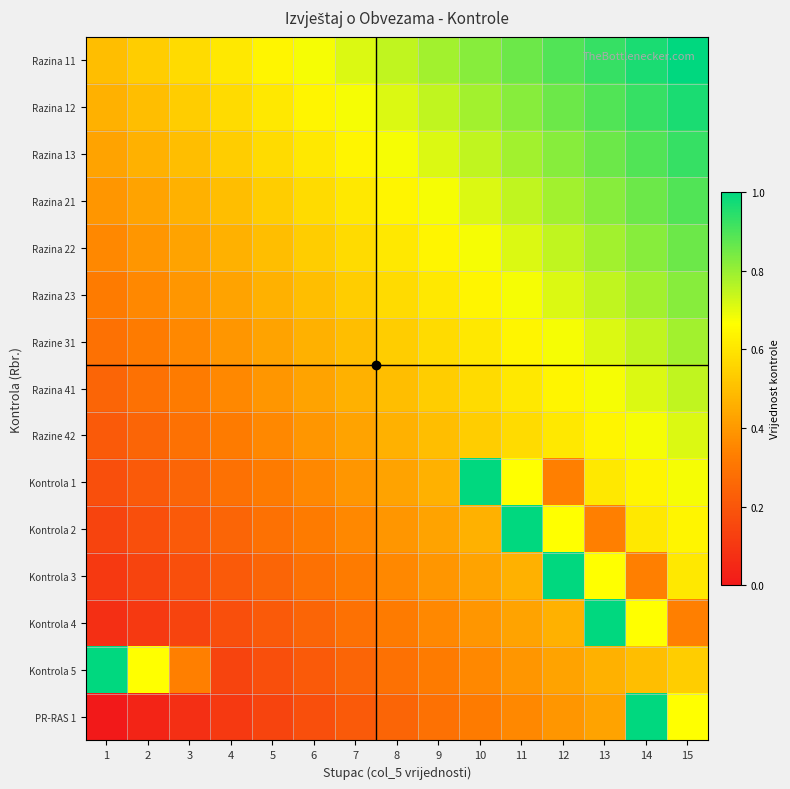

Rank the series by their maximum value, from highest to lowest.

Kontrola 1, Kontrola 2, Kontrola 3, Kontrola 4, Kontrola 5, PR-RAS 1, Razina 11, Razina 12, Razina 13, Razina 21, Razina 22, Razina 23, Razine 31, Razina 41, Razine 42